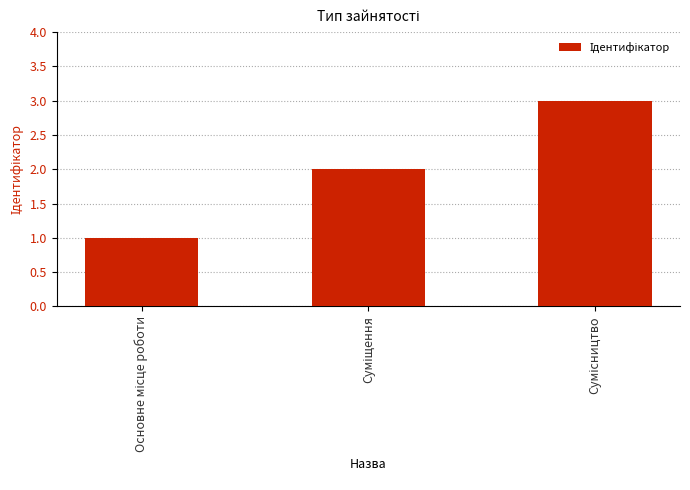

What is the maximum value shown in the chart?

3